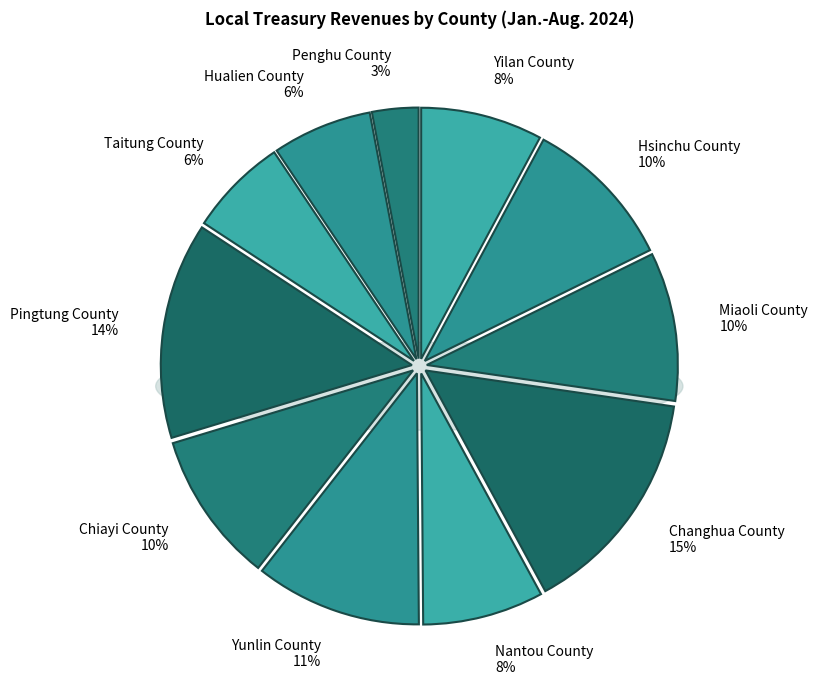

Count the number of slices in the pie.

11